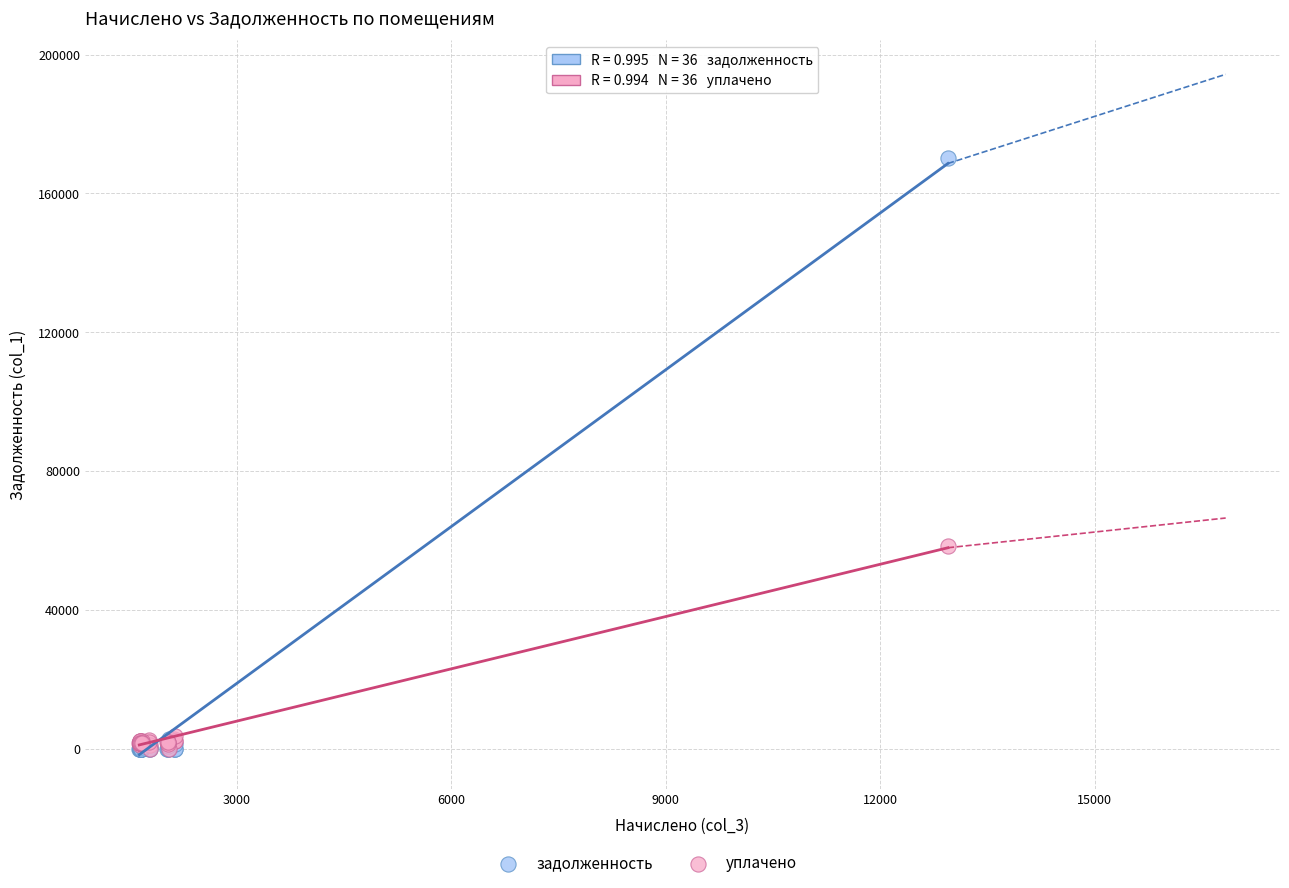

Across all series, what Y value is closest to 85087?

58346.1